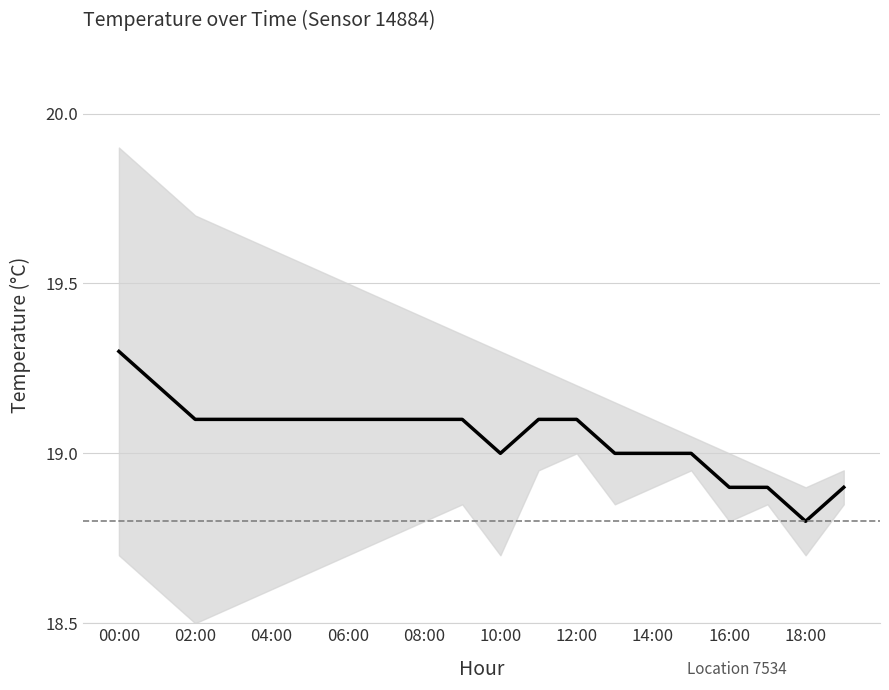

What is the average value?

19.1